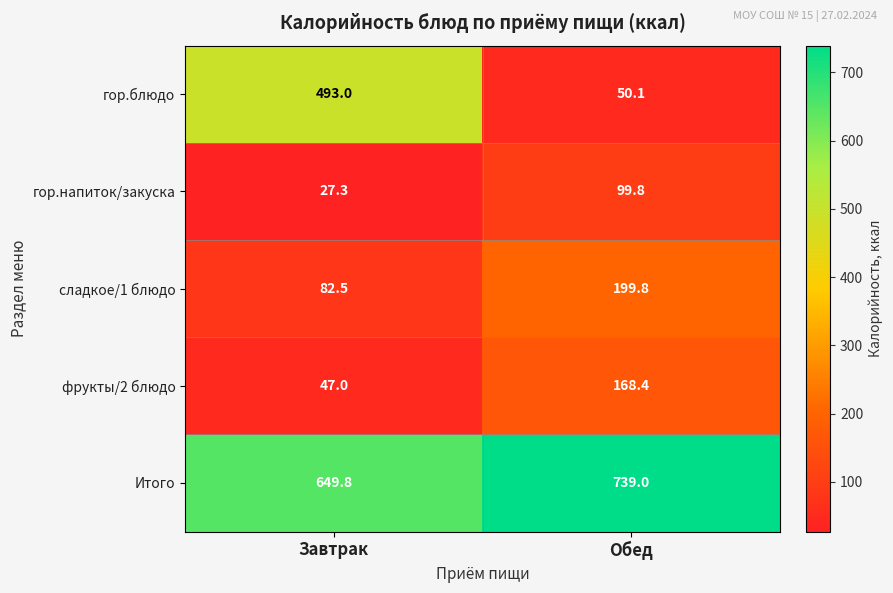

What is the sum of all Итого values?

1388.8